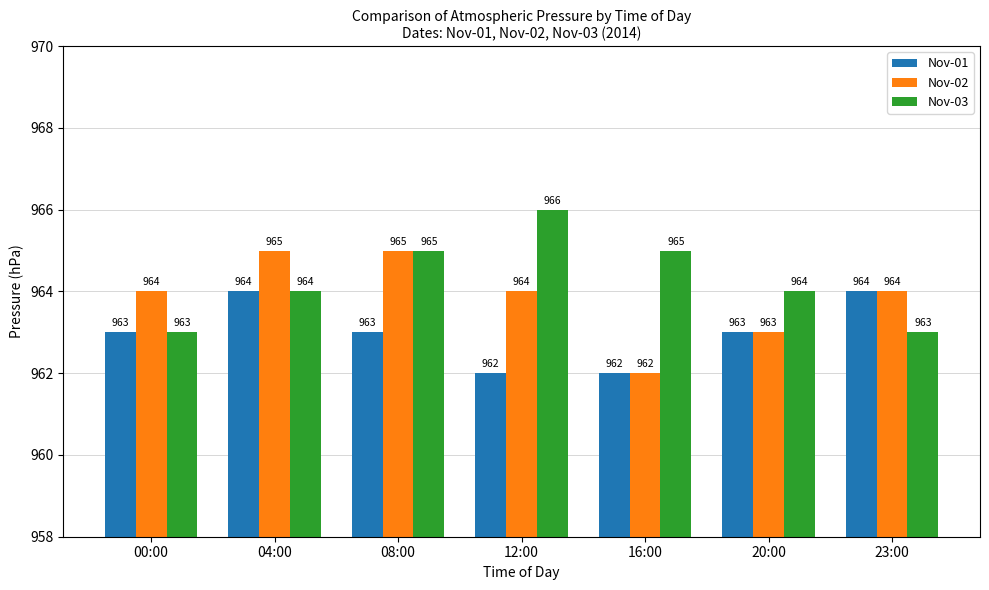

How many Nov-03 values are between 963 and 965?

6